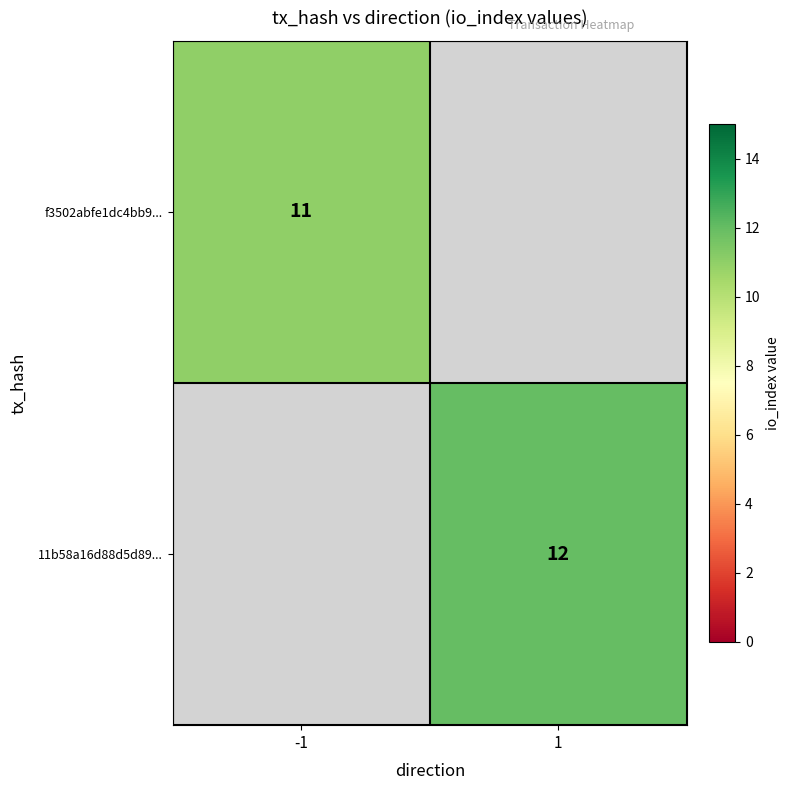

The f3502abfe1dc4bb9... series shows 18 at -1. True or false?

False